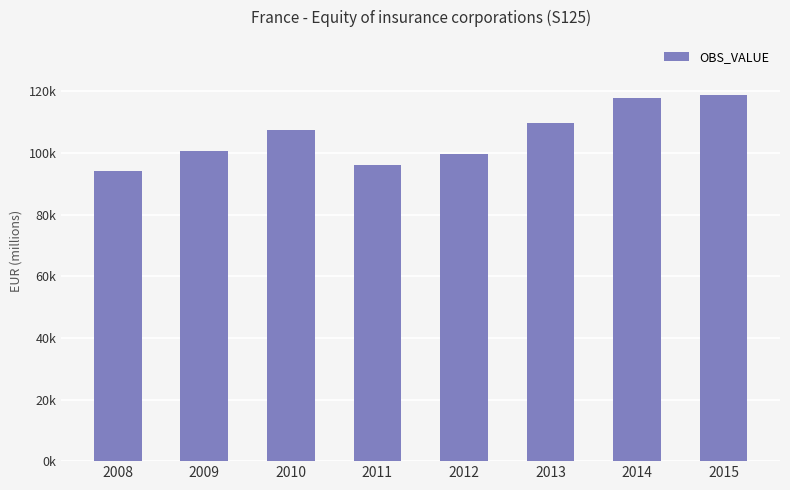

Approximately how many times larger is the value at 2012 compared to 2013?

0.9